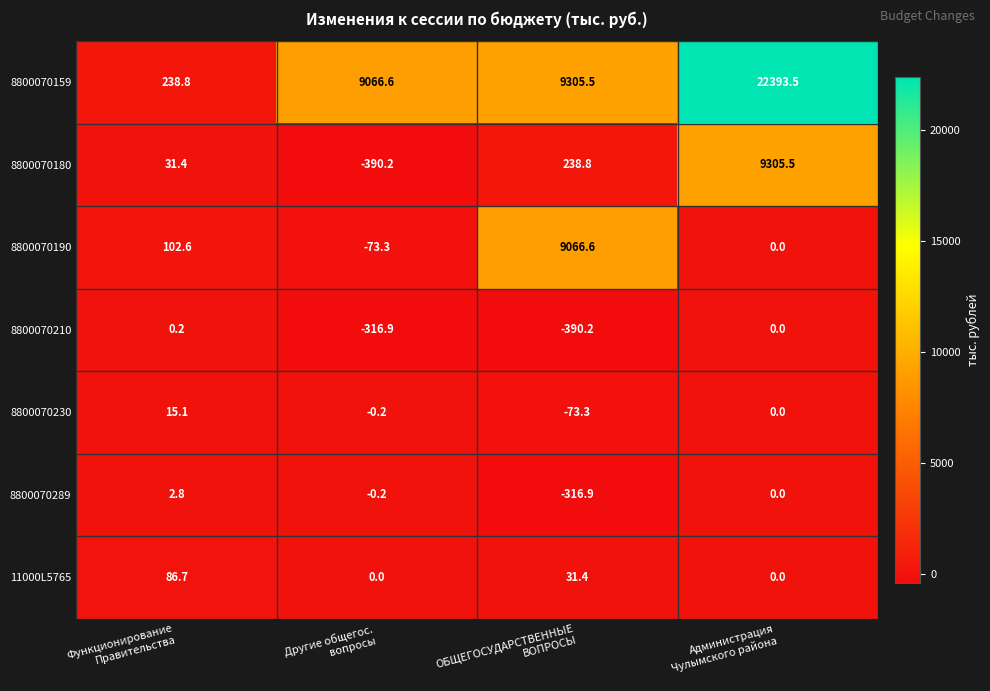

Reading left to right, what are all the values shown in this chart?

8800070159: 238.8	9066.6	9305.5	22393.5
8800070180: 31.4	-390.2	238.8	9305.5
8800070190: 102.6	-73.3	9066.6	0.0
8800070210: 0.2	-316.9	-390.2	0.0
8800070230: 15.1	-0.2	-73.3	0.0
8800070289: 2.8	-0.2	-316.9	0.0
11000L5765: 86.7	0.0	31.4	0.0